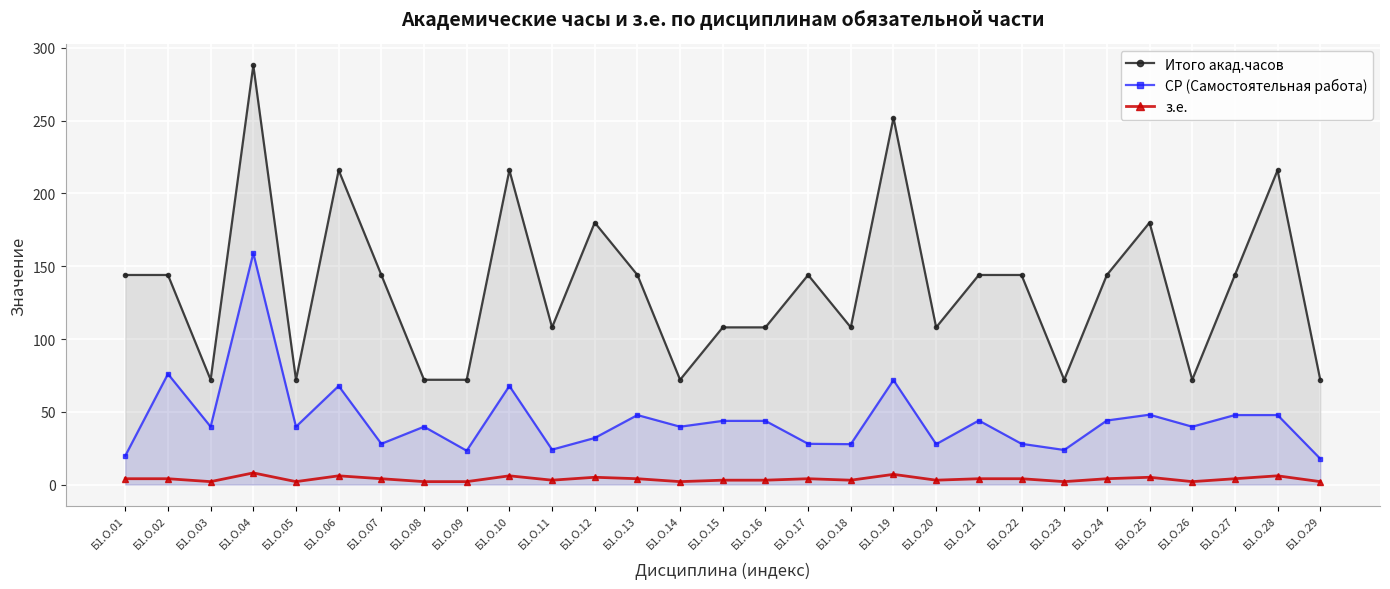

How many distinct data groups are displayed?

3